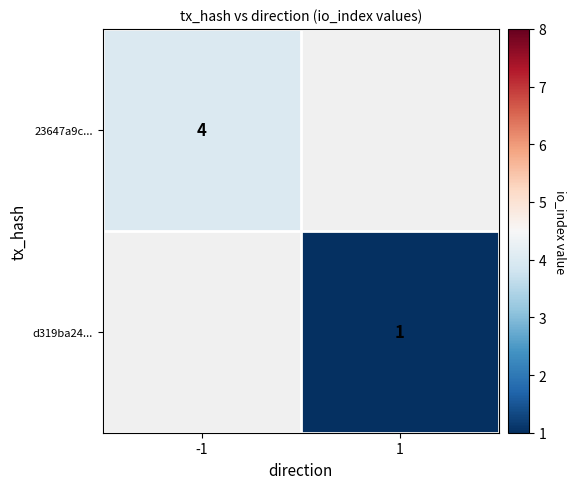

The value of 23647a9c... at -1 is 4. True or false?

True